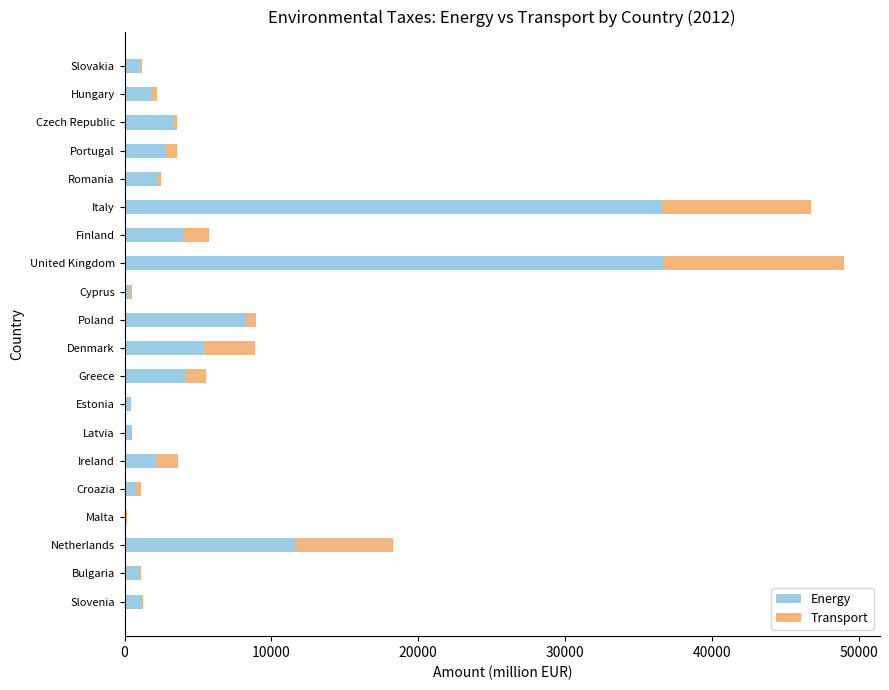

What is the highest value of the Energy series?

36762